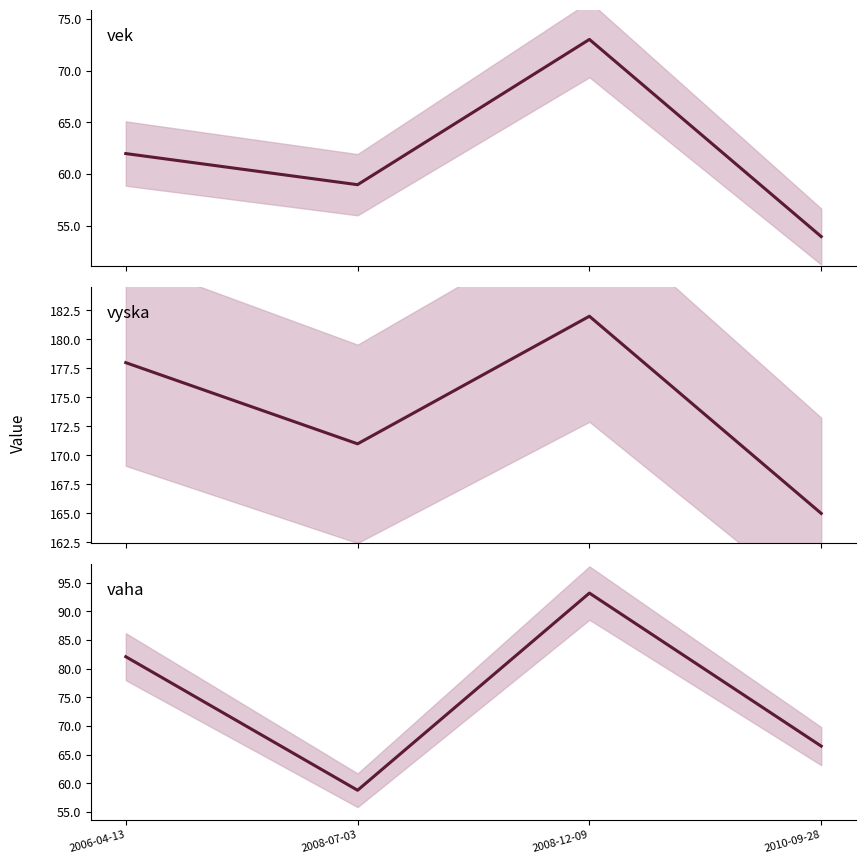

What is the sum of all vek values?

248.0